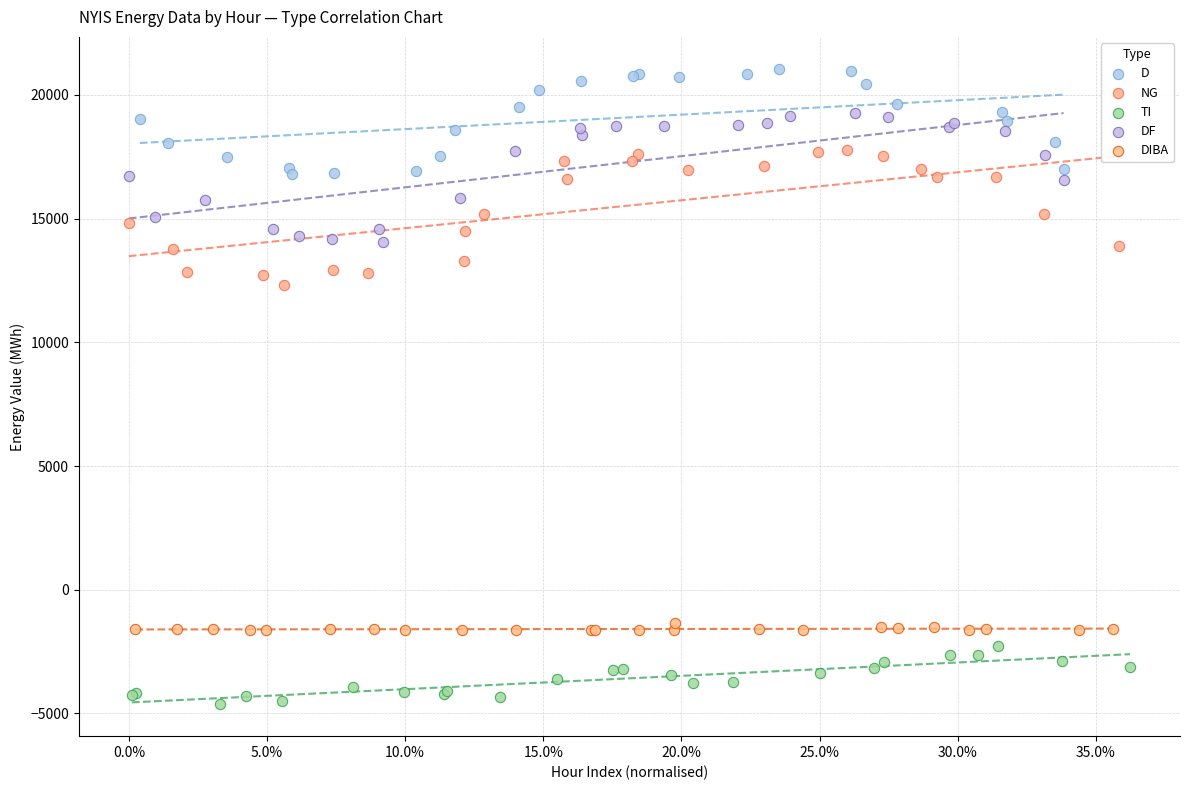

Which series contains the lowest Y value?

TI